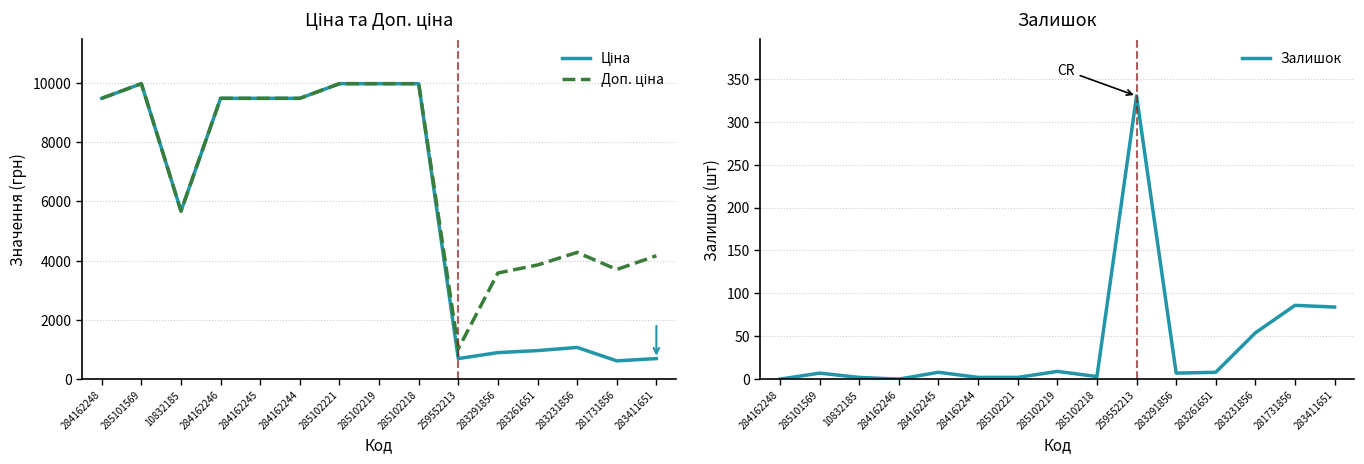

What is the total value across all series at 285102221?

19952.0